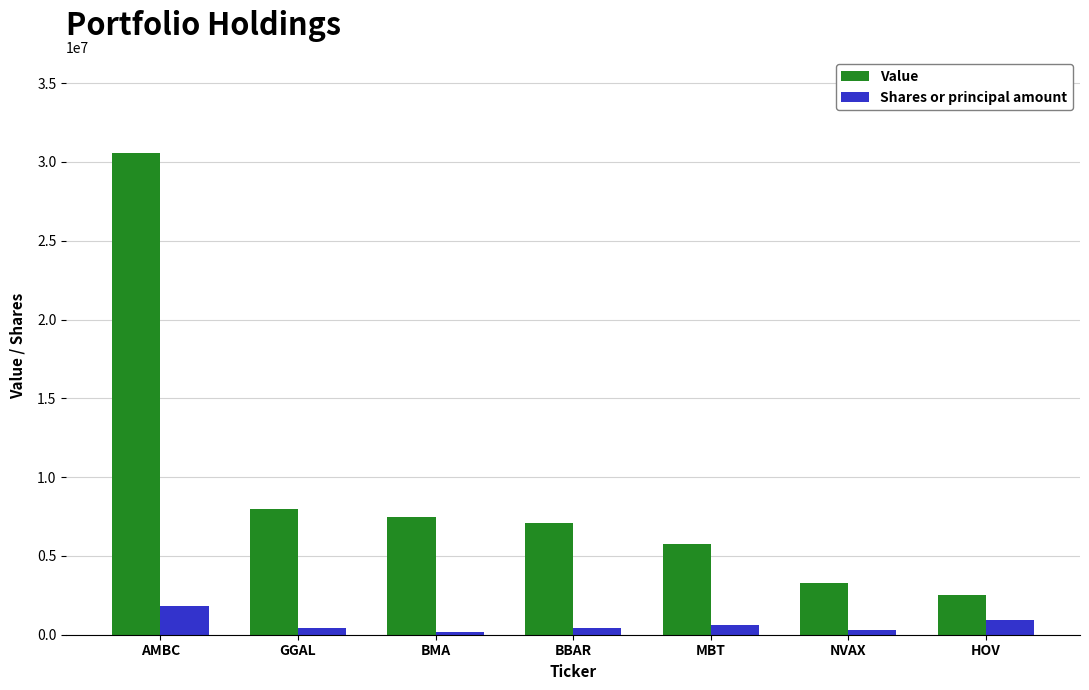

Are the bars horizontal?

No